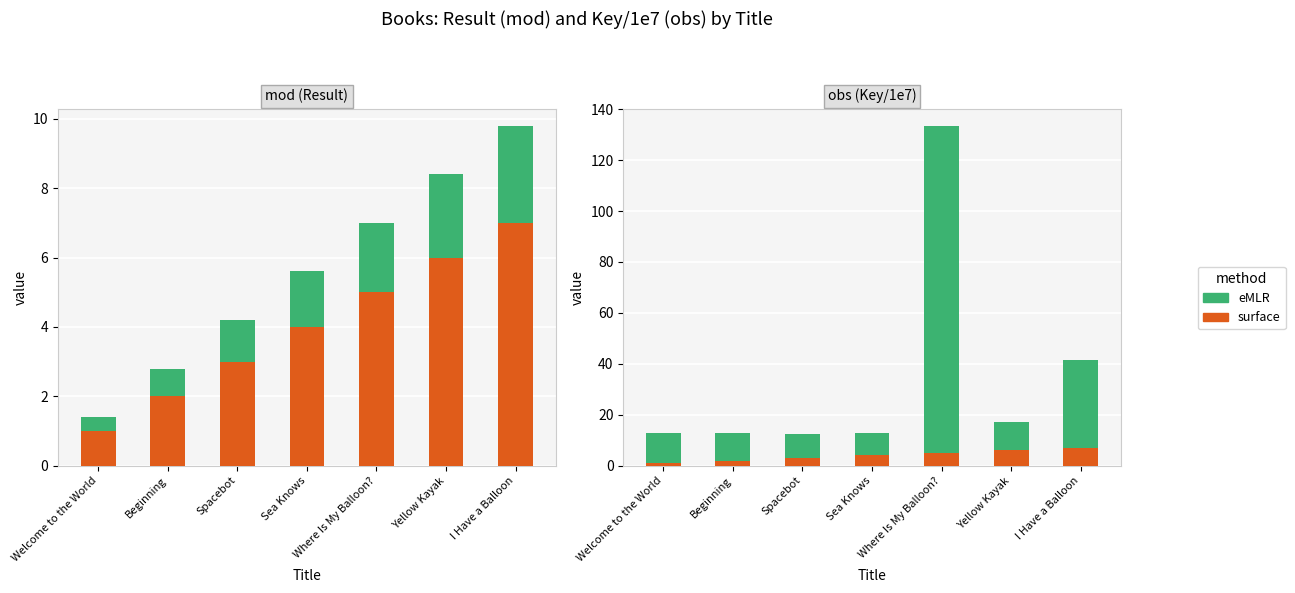

How many groups of bars are there?

7